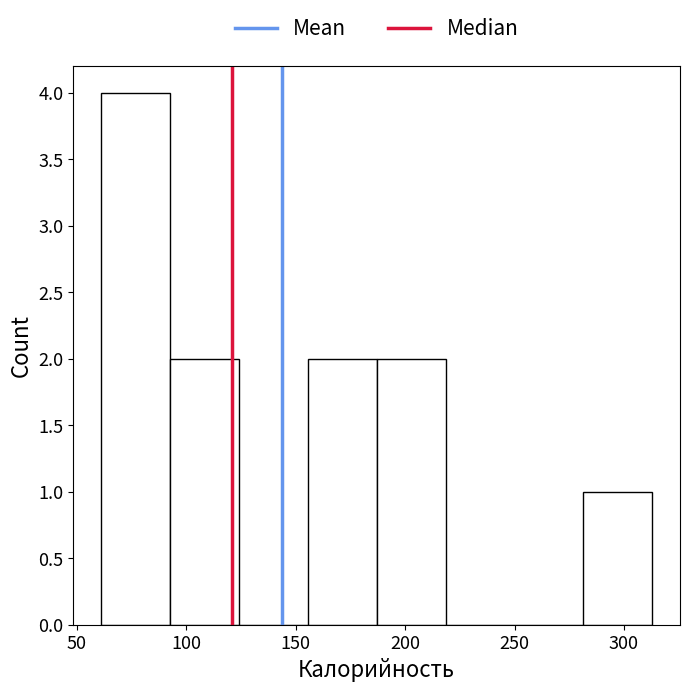

Reading left to right, transcribe this chart: for each bar, give the range it covers on the x-axis and its height. Neither the bar edges nor the heights are printed on the chart, so give them approximately, as read against the axes.

61.0 to 92.5: 4
92.5 to 124.0: 2
124.0 to 155.5: 0
155.5 to 187.0: 2
187.0 to 218.5: 2
218.5 to 250.0: 0
250.0 to 281.5: 0
281.5 to 313.0: 1